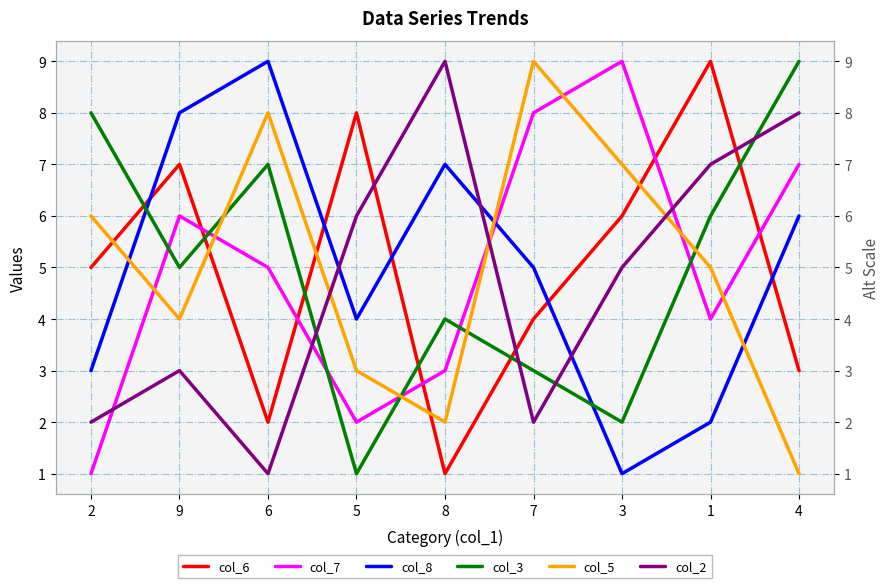

At which category is the sum across all series the highest?

4